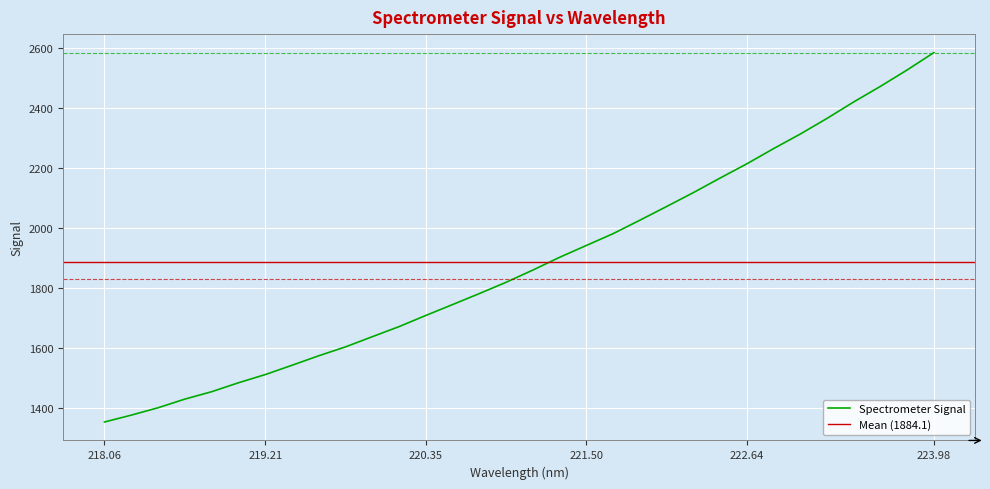

How many values exceed 1858?

16